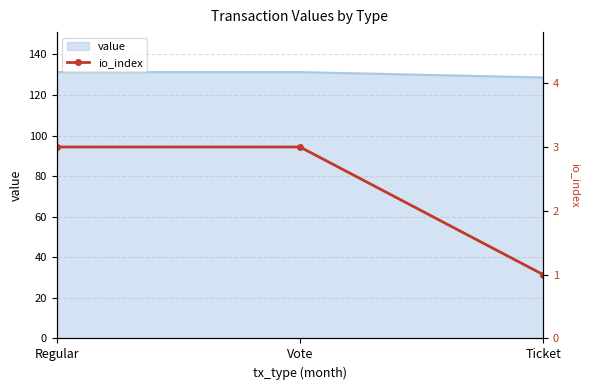

The value series shows 196.5 at Vote. True or false?

False